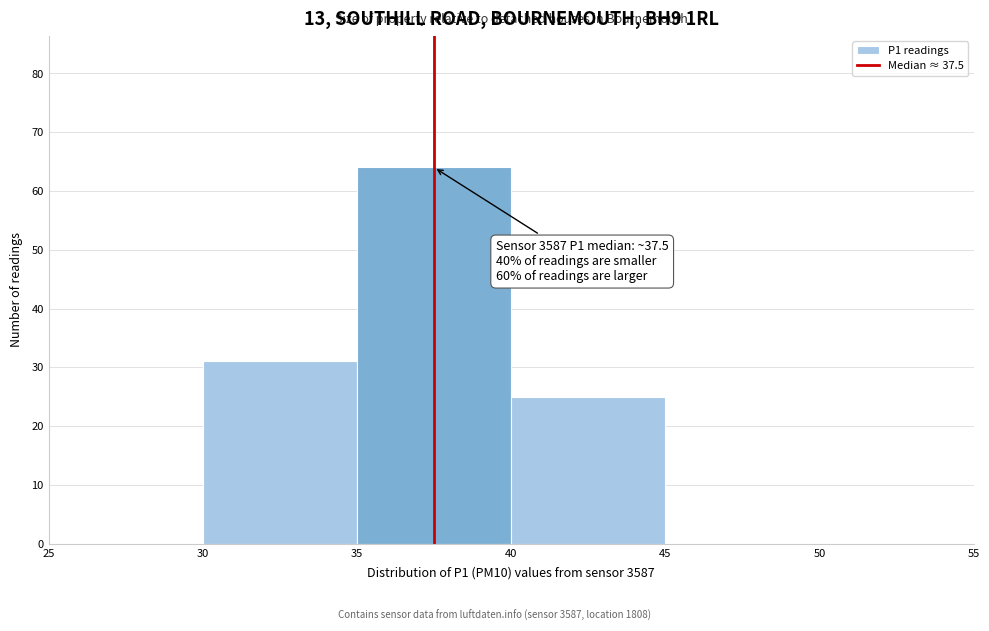

Which range on the x-axis has the tallest bar?

35 to 40